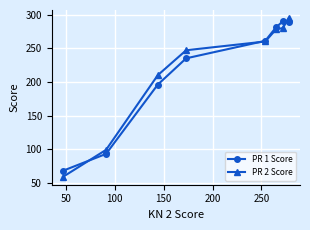

What is the minimum value shown in the chart?

59